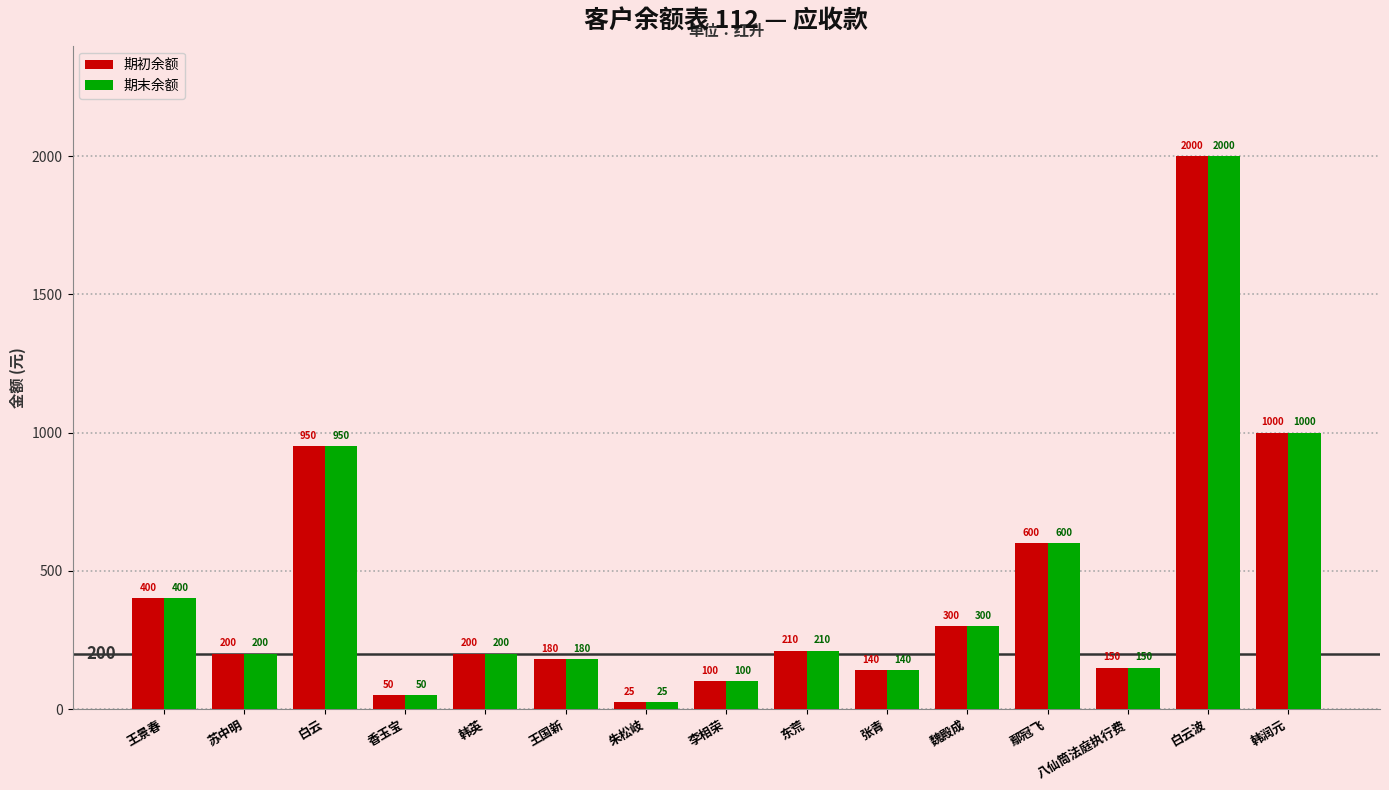

At which label is 期初余额 closest to 1012?

韩润元